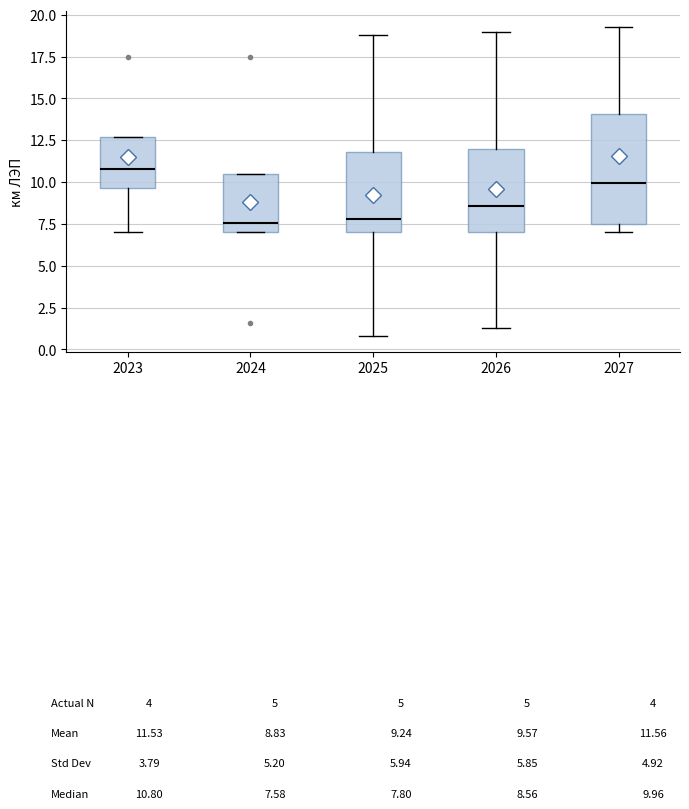

Reading left to right, read every box against the y-axis: the position of its median line, the range the box covers, and the ends of its whiskers. The values are not printed on the chart, so give them approximately, as read against the axis.

2023: median 11.0, box 9.5 to 12.5, whiskers 7.0 to 12.5
2024: median 7.5, box 7.0 to 10.5, whiskers 7.0 to 10.5
2025: median 8.0, box 7.0 to 12.0, whiskers 1.0 to 19.0
2026: median 8.5, box 7.0 to 12.0, whiskers 1.5 to 19.0
2027: median 10.0, box 7.5 to 14.0, whiskers 7.0 to 19.5